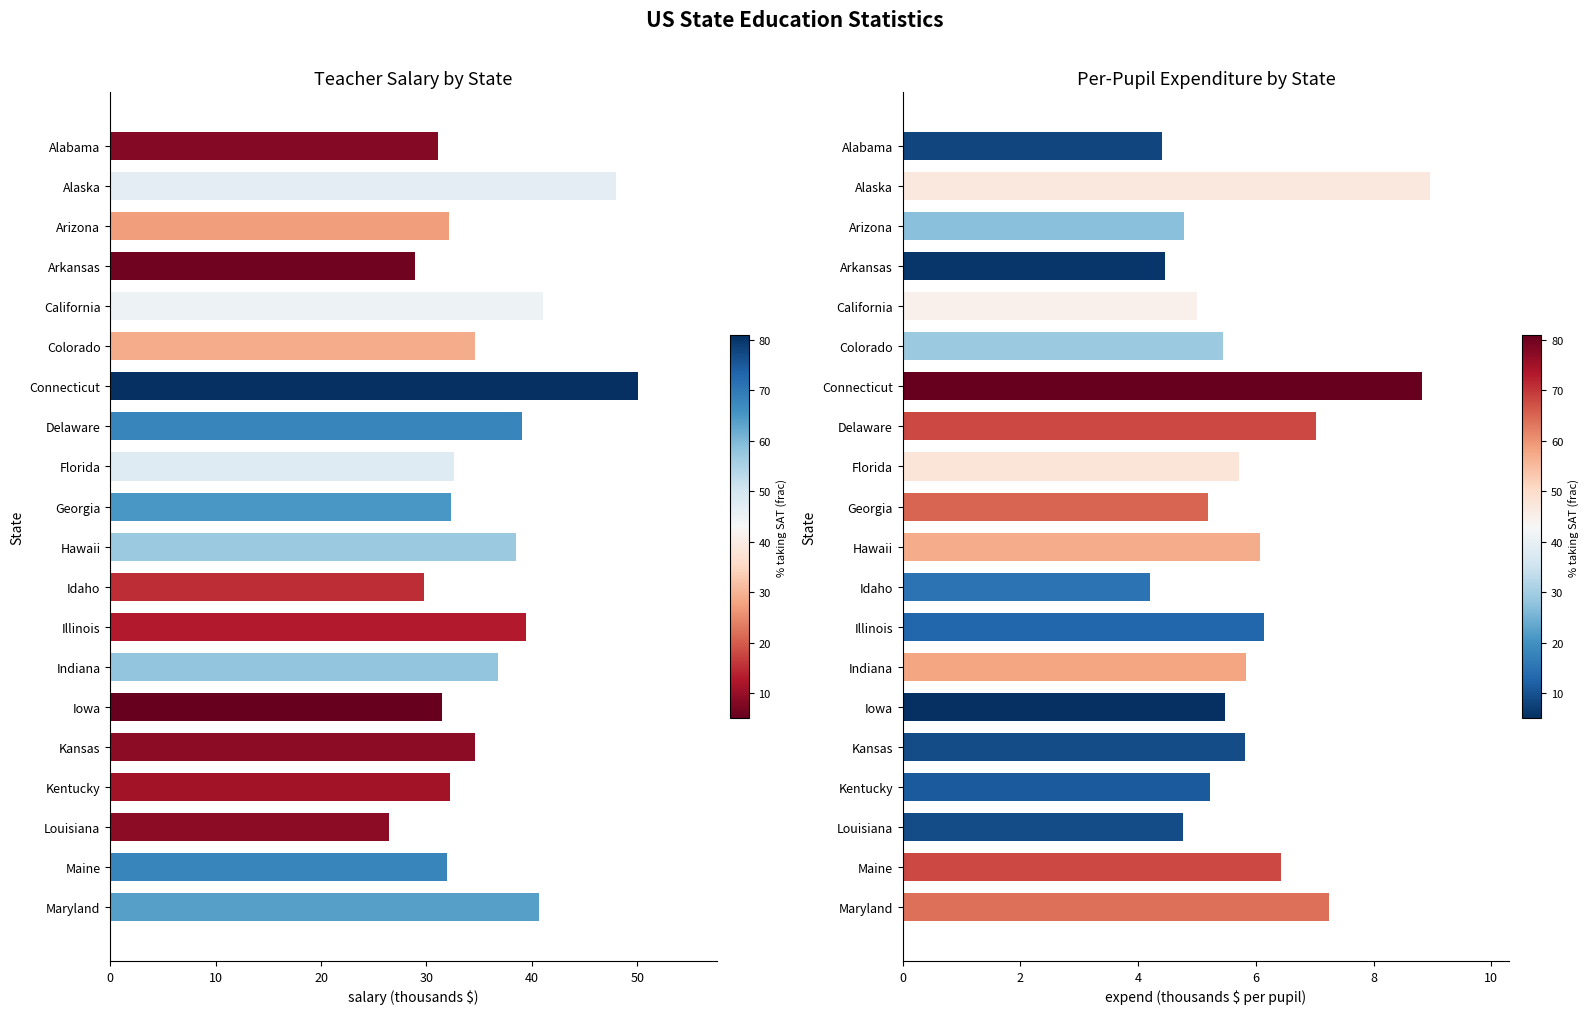

List the series in order of their peak value, highest first.

salary, expend